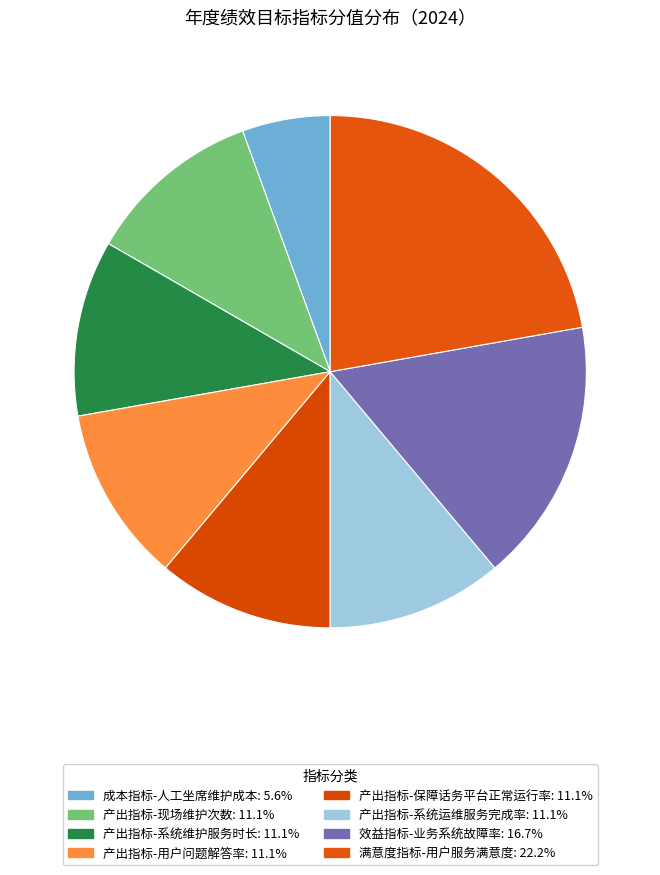

To the nearest percent, what portion does 产出指标-用户问题解答率 represent?

11%